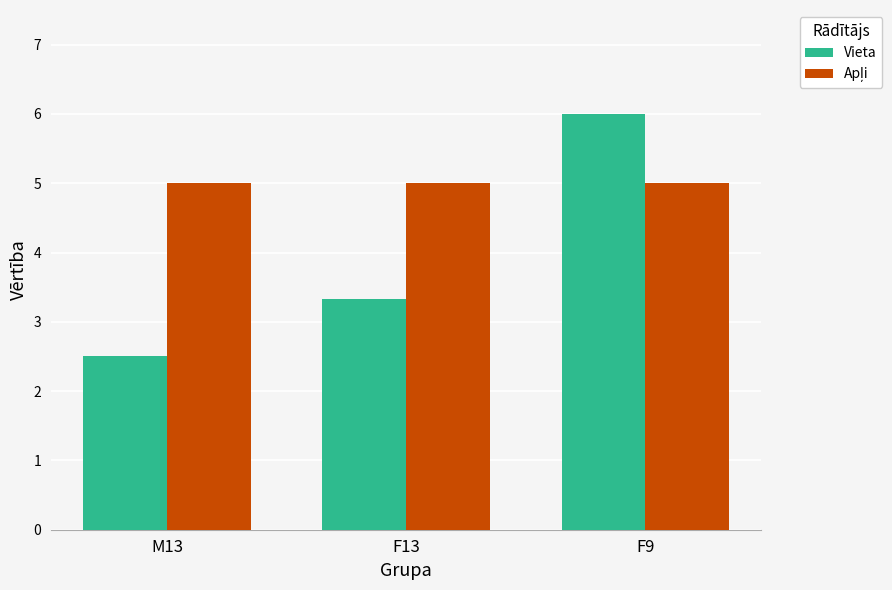

What value does the Vieta series have at F9?

6.0